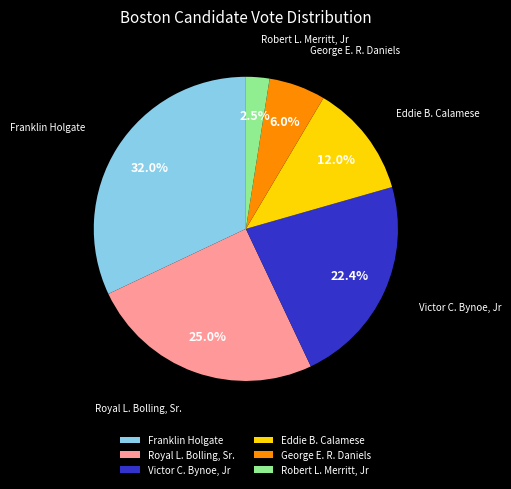

Is it true that Royal L. Bolling, Sr. is 14% of the pie?

False